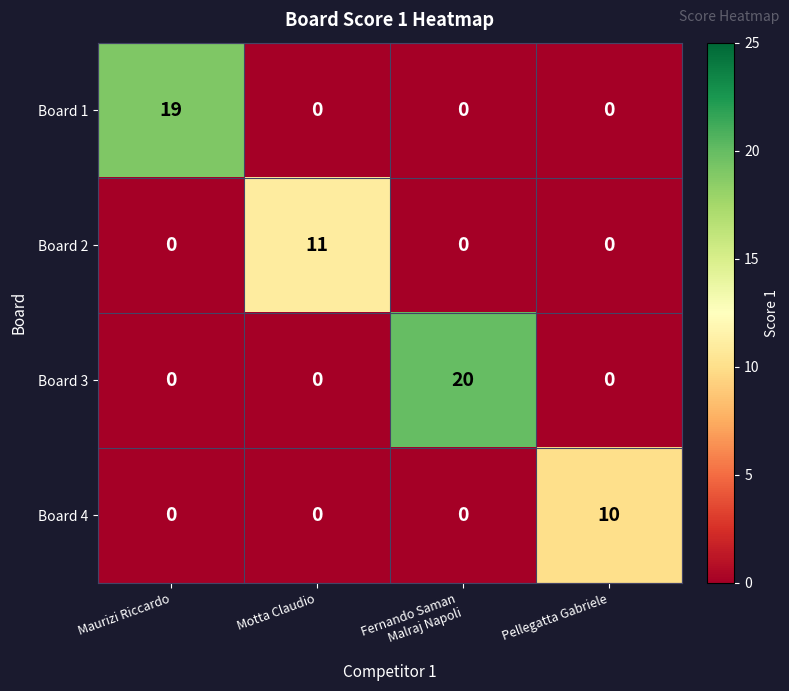

What is the total value across all series at Pellegatta Gabriele?

10